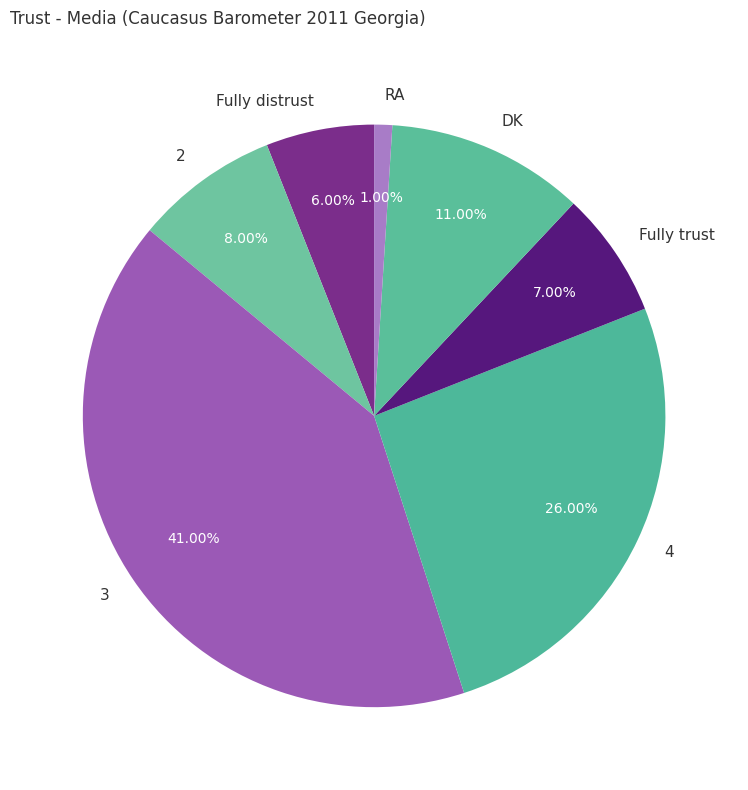

What is the ratio of the value at Fully distrust to the value at 4?

0.2